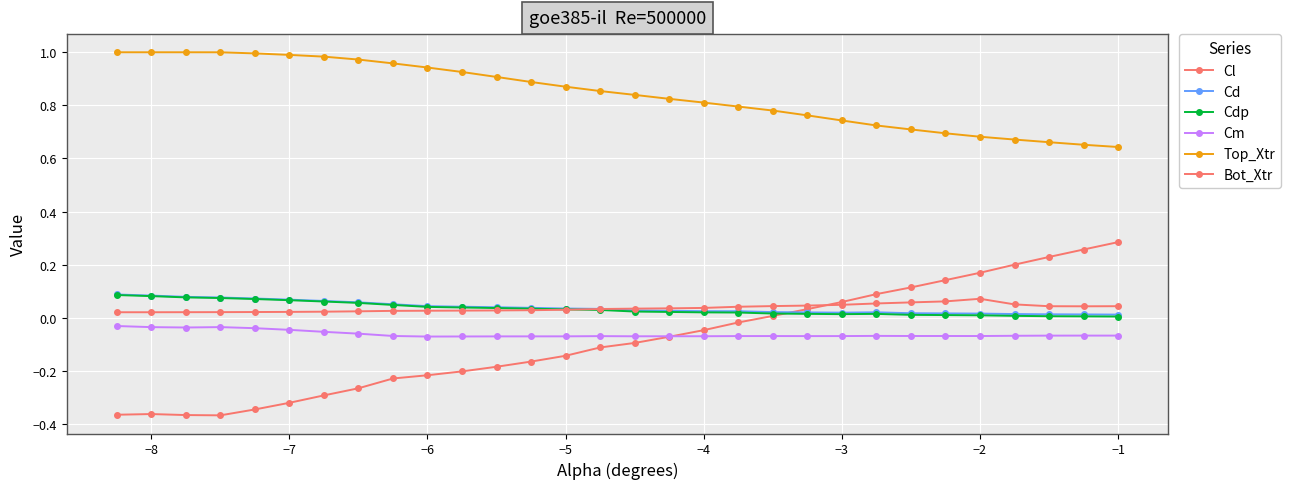

How many data points does each series have?

30